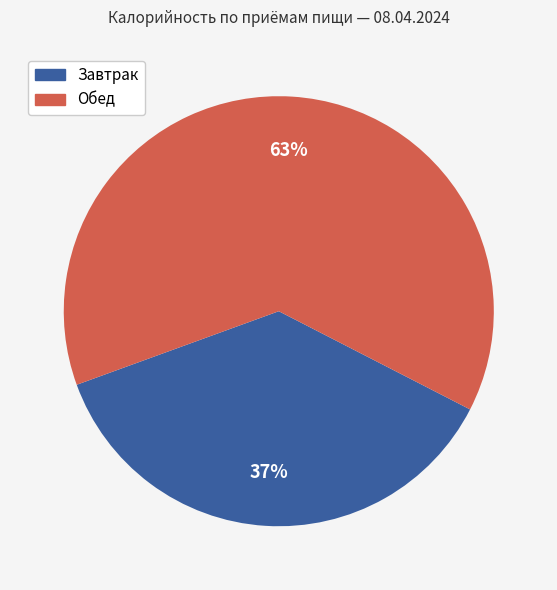

Rank the categories by value from lowest to highest.

Завтрак, Обед